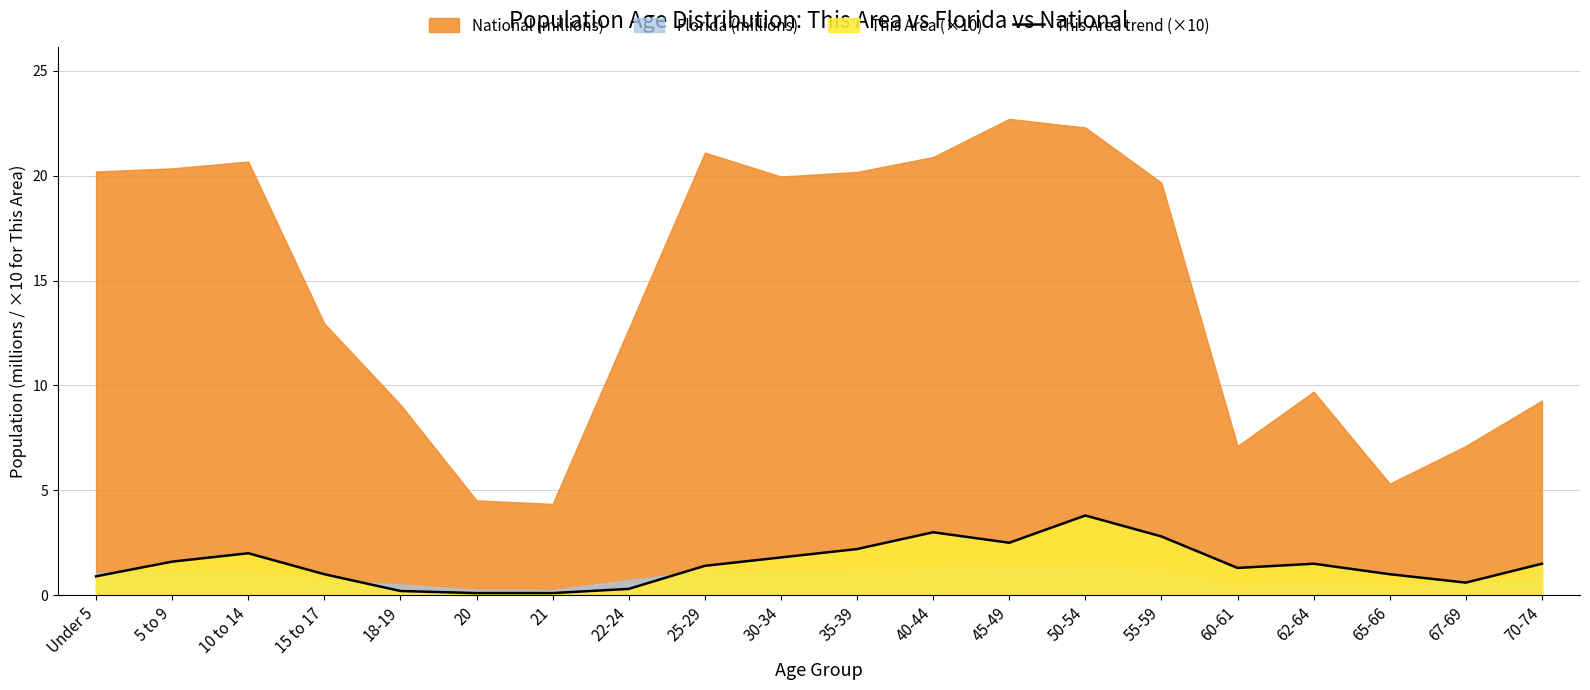

What is the label of the 12th point from the right?

25-29